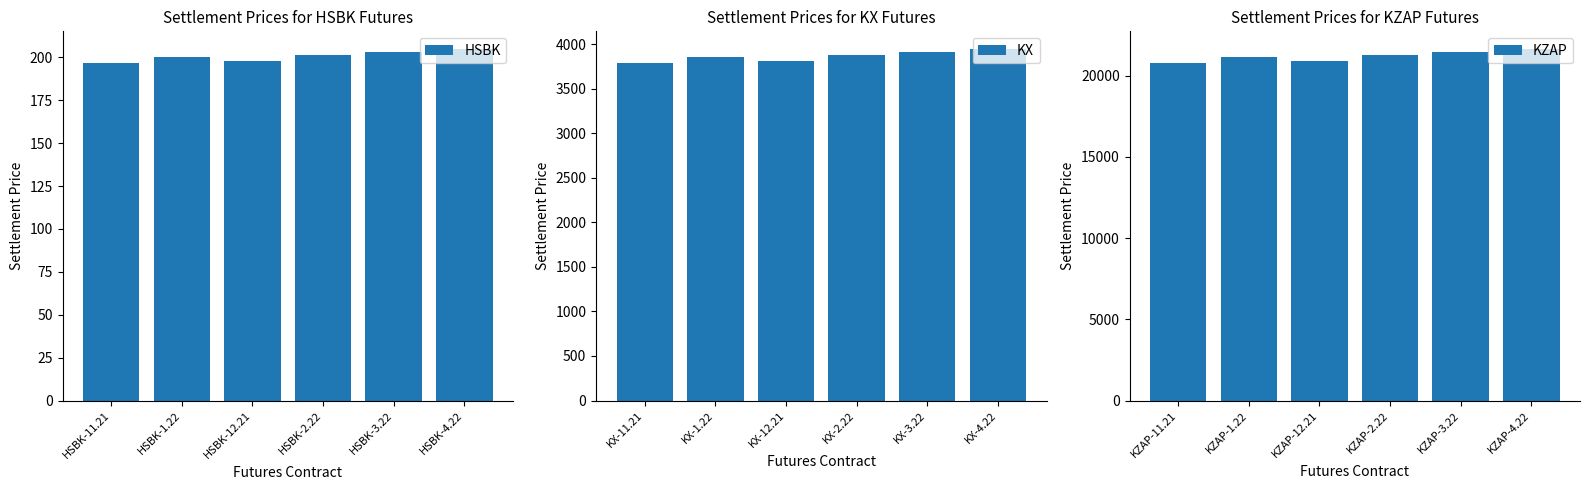

The value of HSBK at HSBK-3.22 is 203.1. True or false?

True